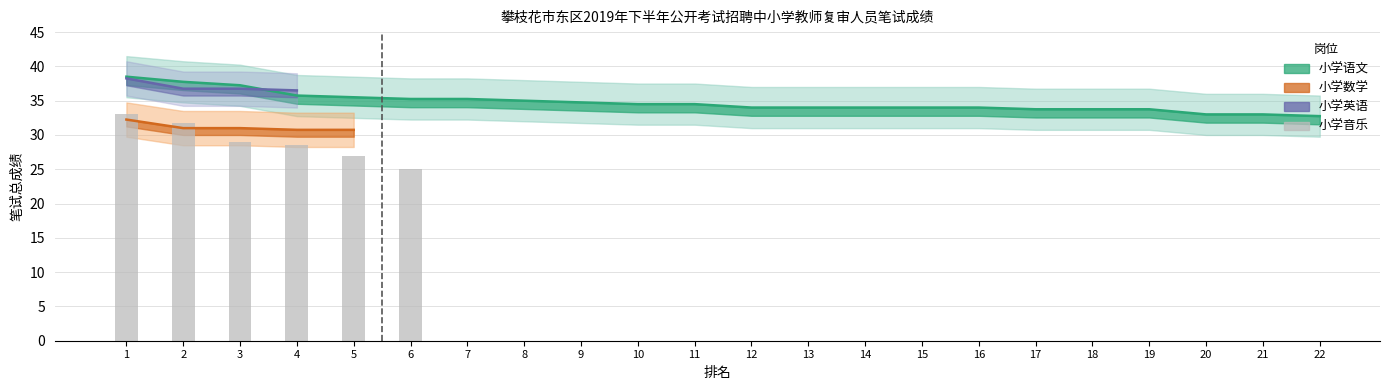

How many values in the 小学语文 series exceed 34?

11